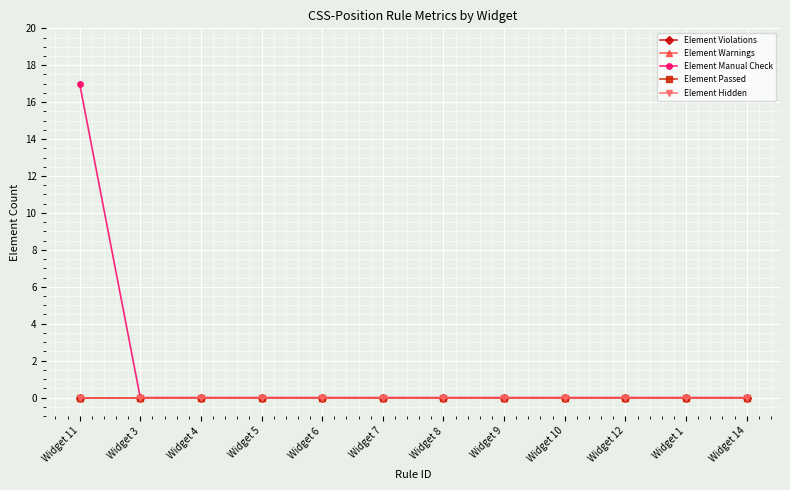

Is this an area chart (filled region under the line)?

No